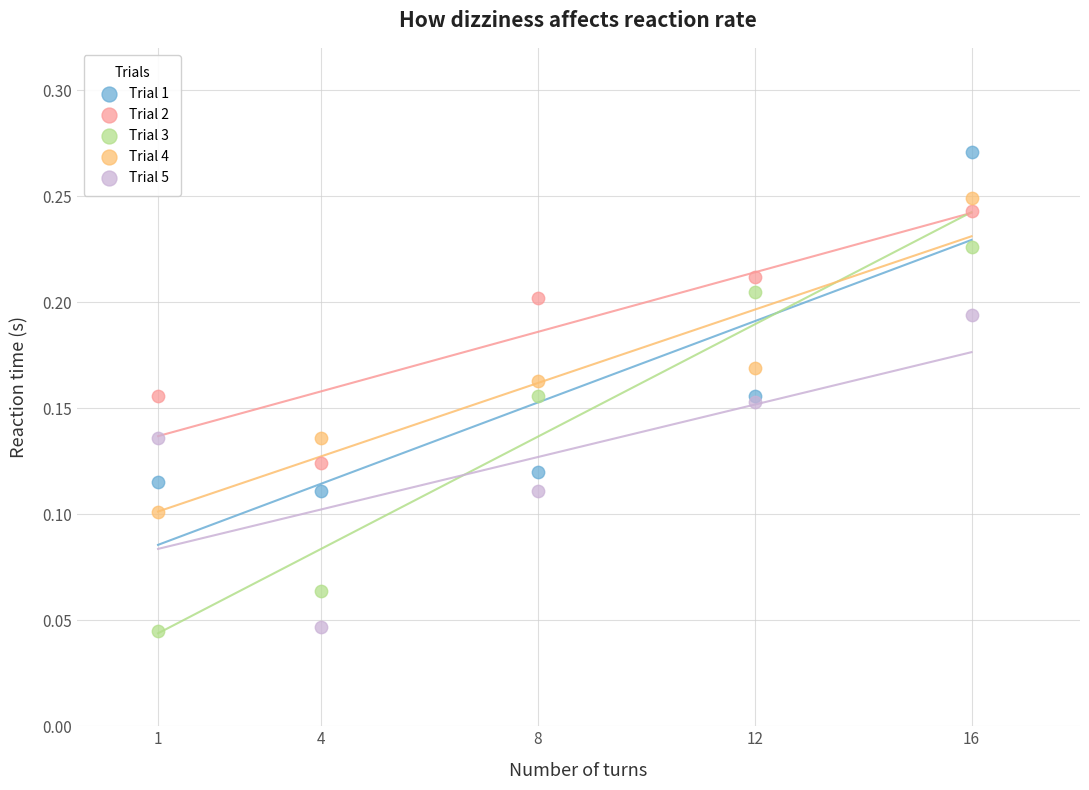

What are all the series names shown in the legend?

Trial 1, Trial 2, Trial 3, Trial 4, Trial 5